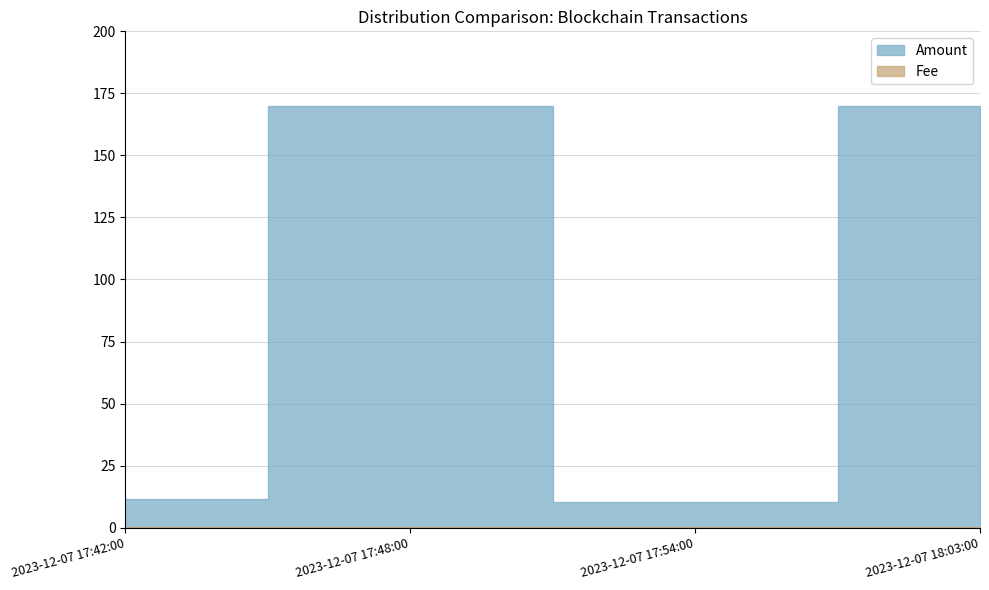

Rank the categories by value from lowest to highest.

2023-12-07 17:54:00, 2023-12-07 17:42:00, 2023-12-07 18:03:00, 2023-12-07 17:48:00